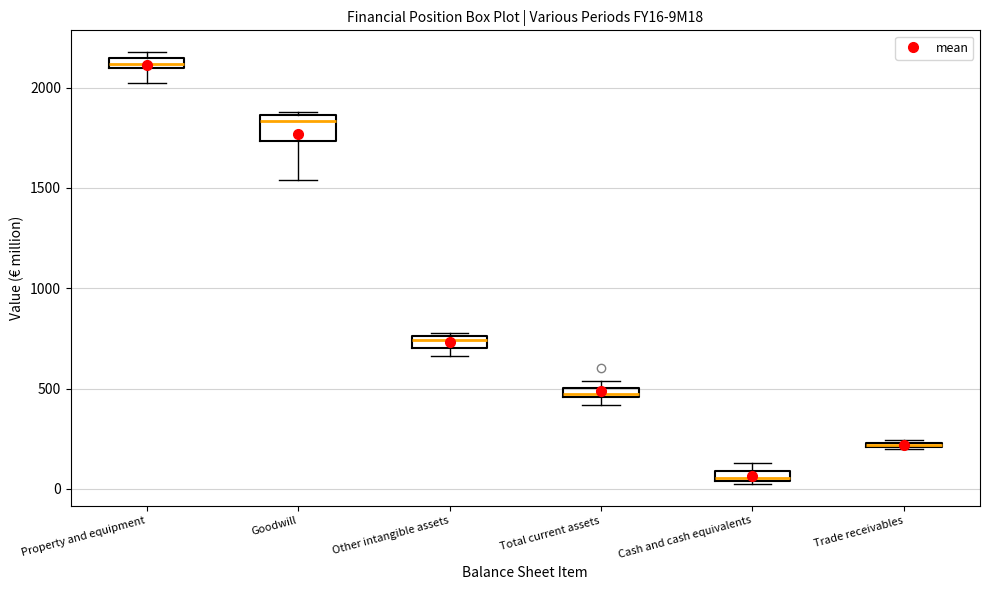

Which box is the tallest, from its lower edge to its upper edge?

Goodwill